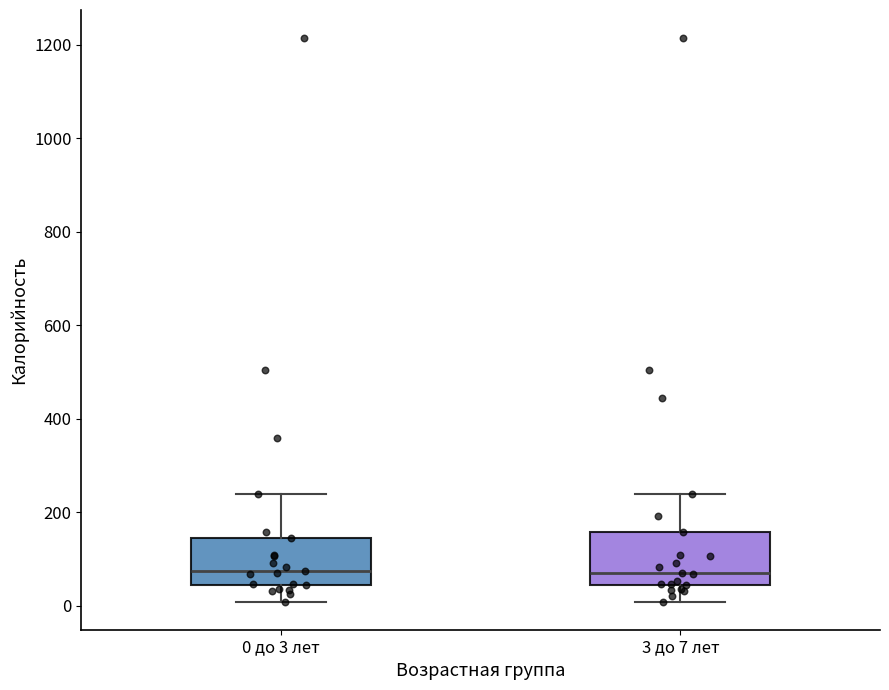

Reading left to right, read every box against the y-axis: the position of its median line, the range the box covers, and the ends of its whiskers. The values are not printed on the chart, so give them approximately, as read against the axis.

0 до 3 лет: median 80, box 40 to 140, whiskers 0 to 240
3 до 7 лет: median 80, box 40 to 160, whiskers 0 to 240